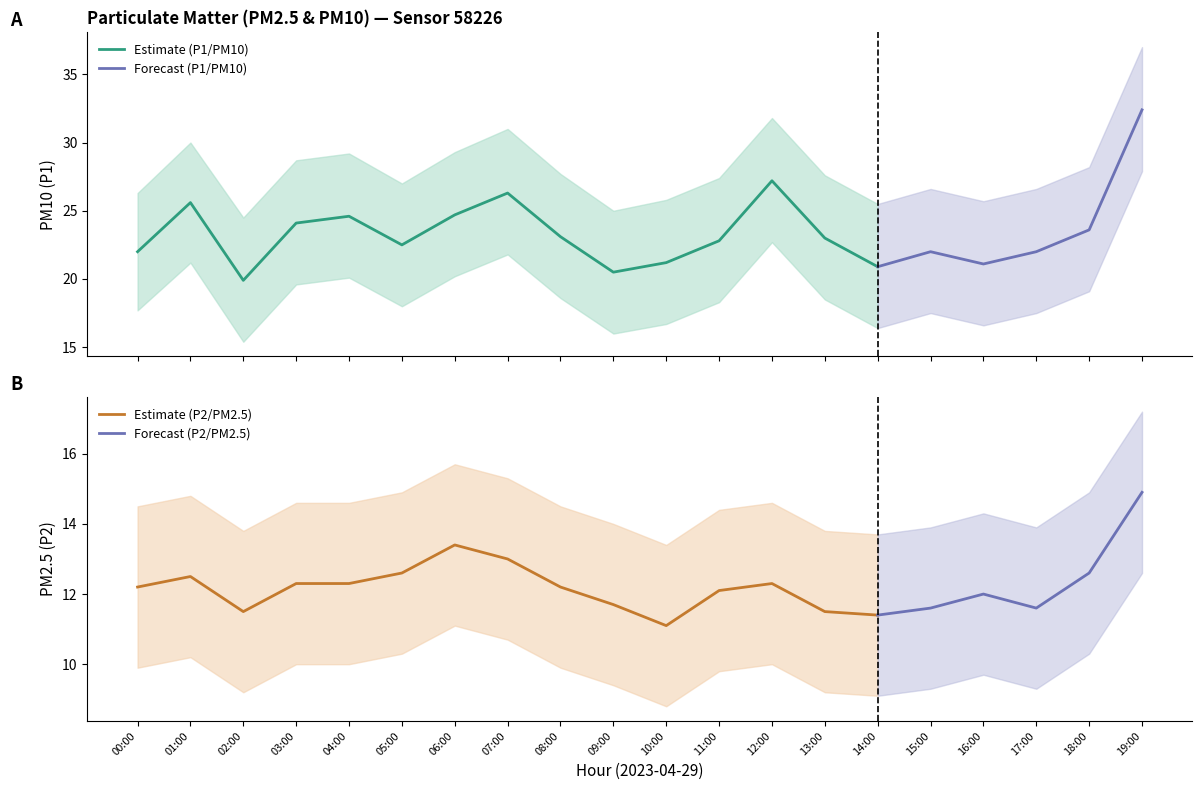

What is the difference between the maximum and minimum values in the P1_upper series?

12.5